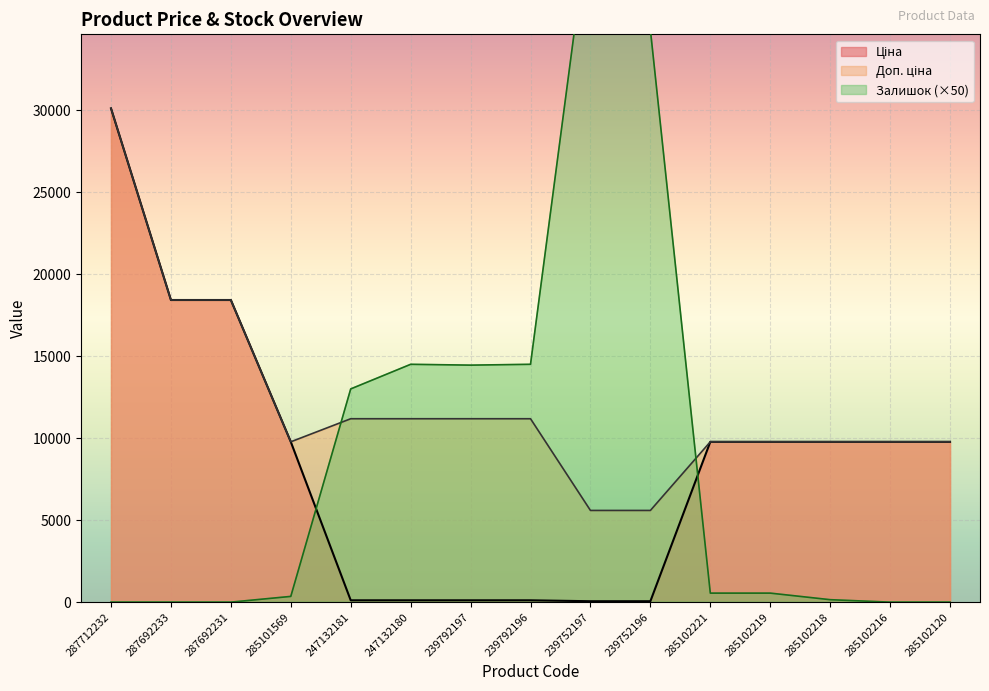

In Залишок, how many points are lower than both neighbors (excluding endpoints)?

1